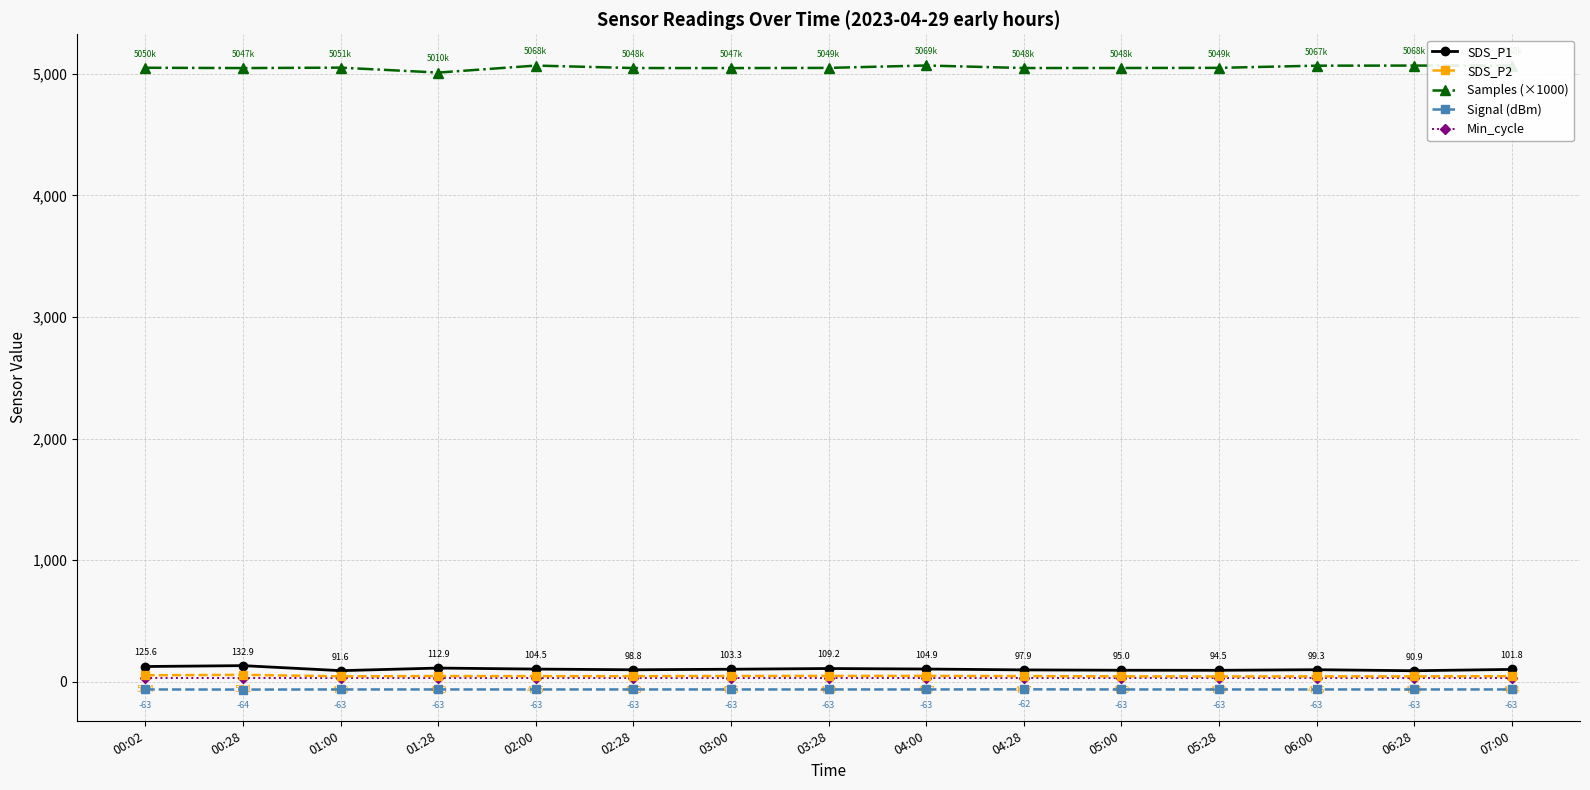

What are all the series names shown in the legend?

SDS_P1, SDS_P2, Samples (×1000), Signal (dBm), Min_cycle